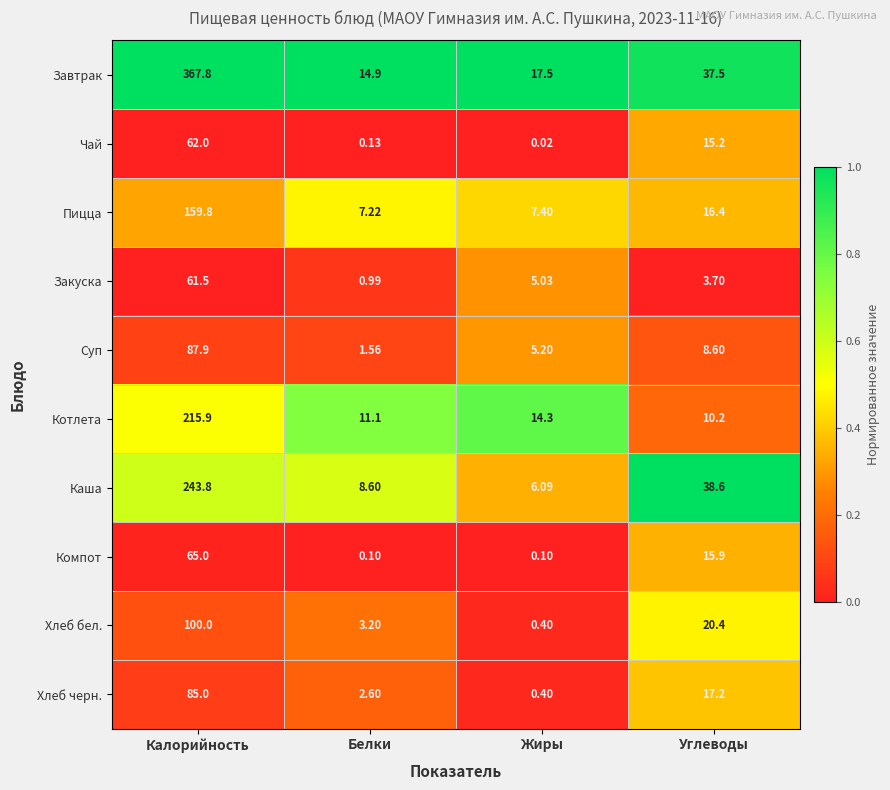

At which label does Закуска reach its minimum?

Белки